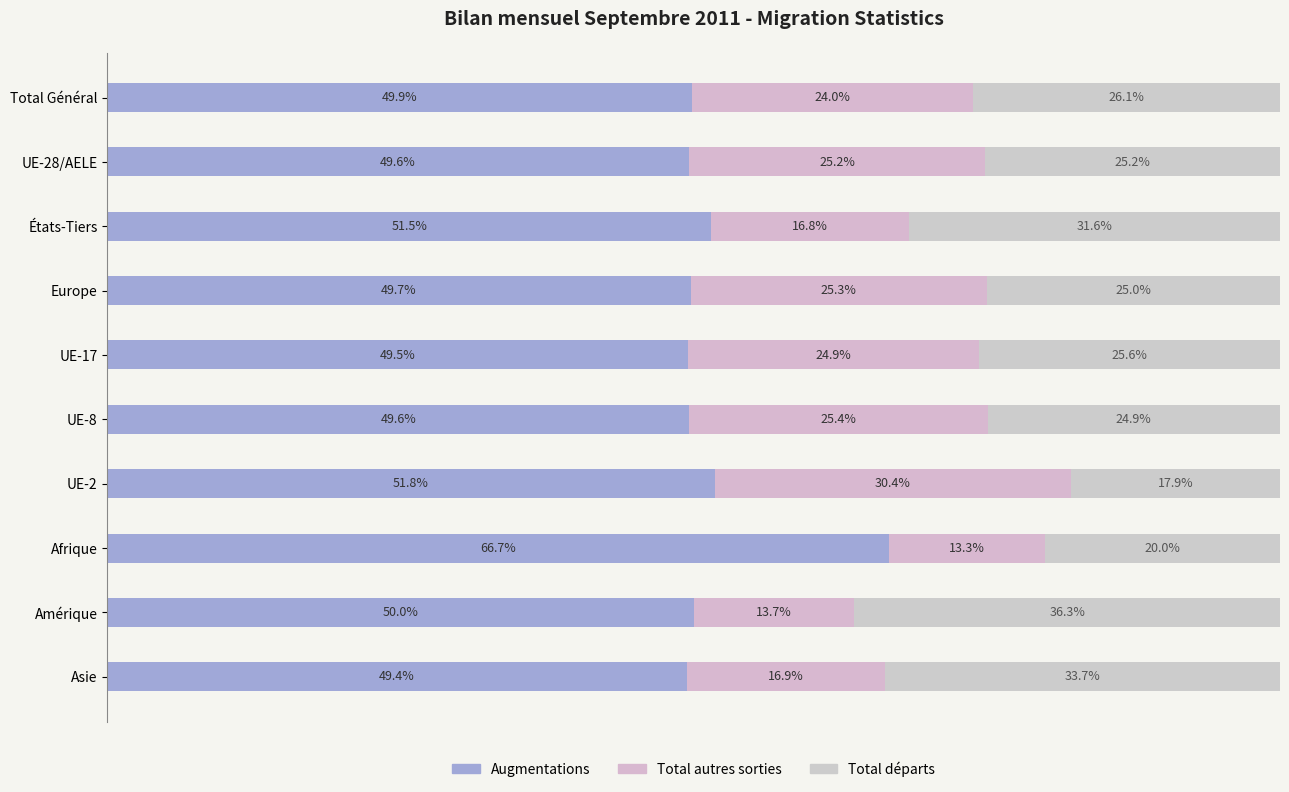

What is the average value of the Augmentations series?

51.8